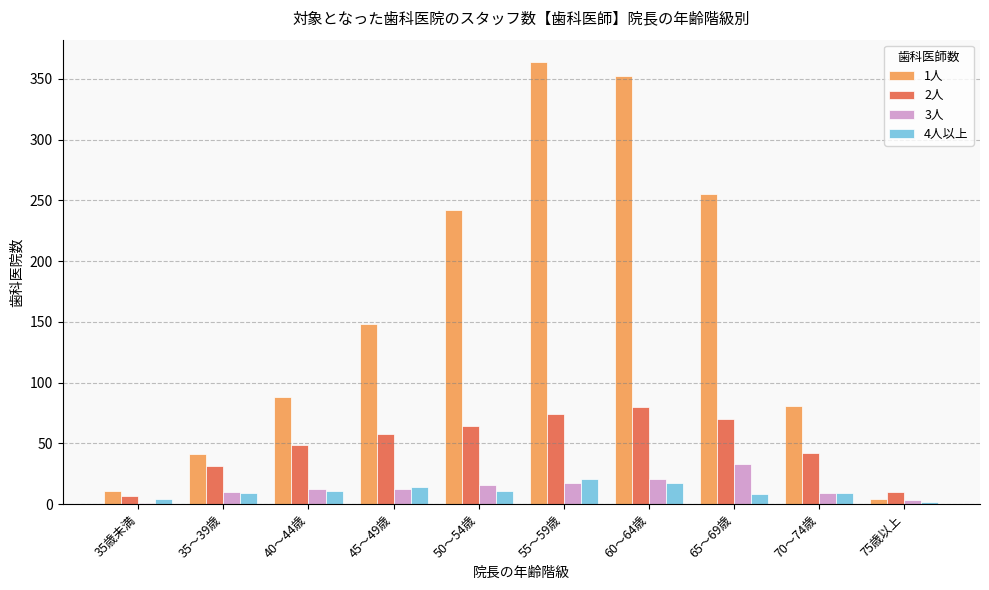

What is the total value across all series at 60～64歳?

470